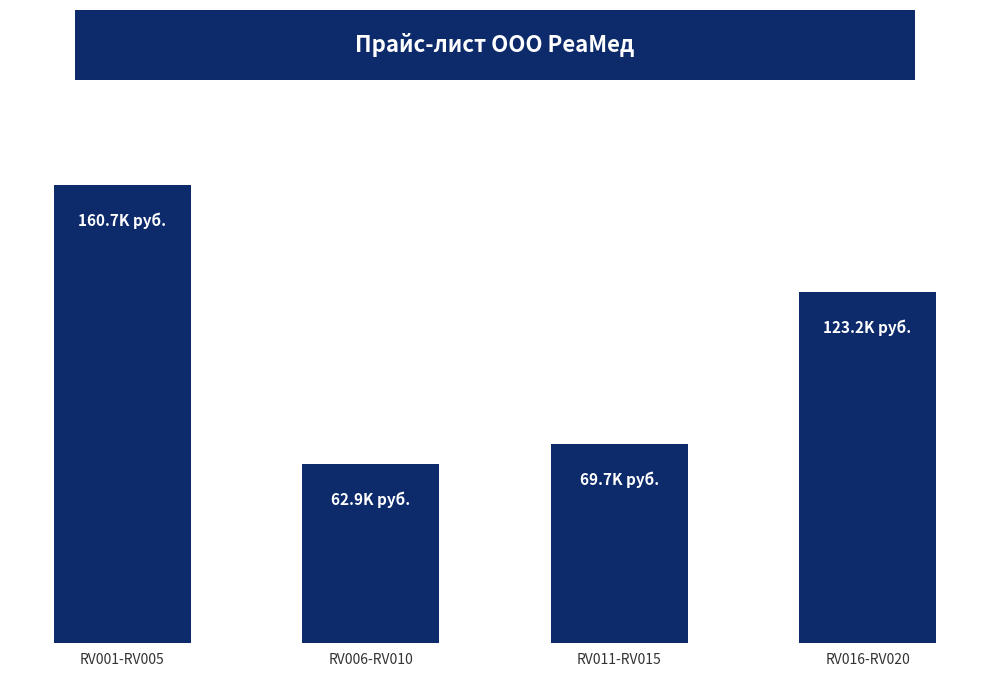

Between RV001-RV005 and RV016-RV020, which is larger?

RV001-RV005